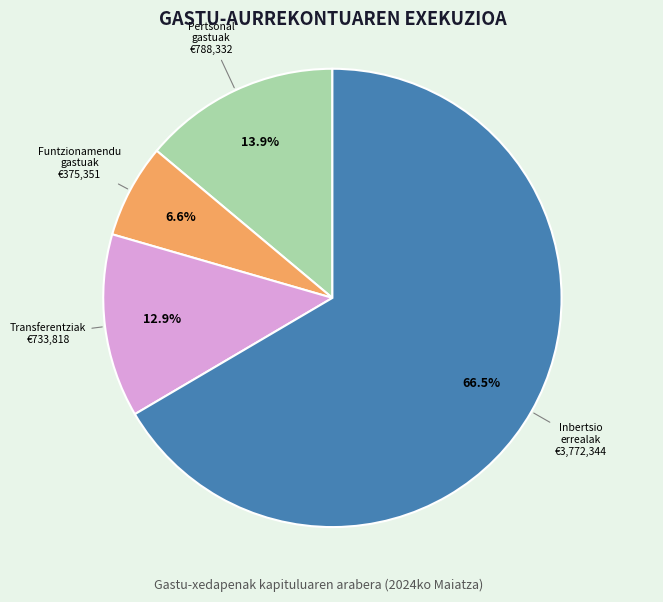

Is there any slice that represents more than half of the pie?

Yes